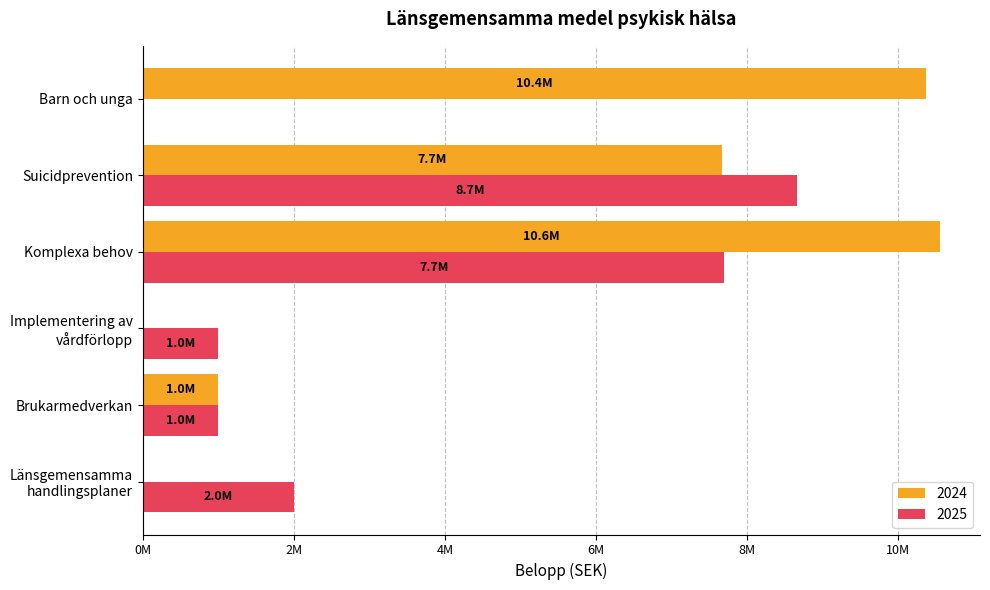

Which has a higher value, Länsgemensamma
handlingsplaner or Brukarmedverkan?

Brukarmedverkan